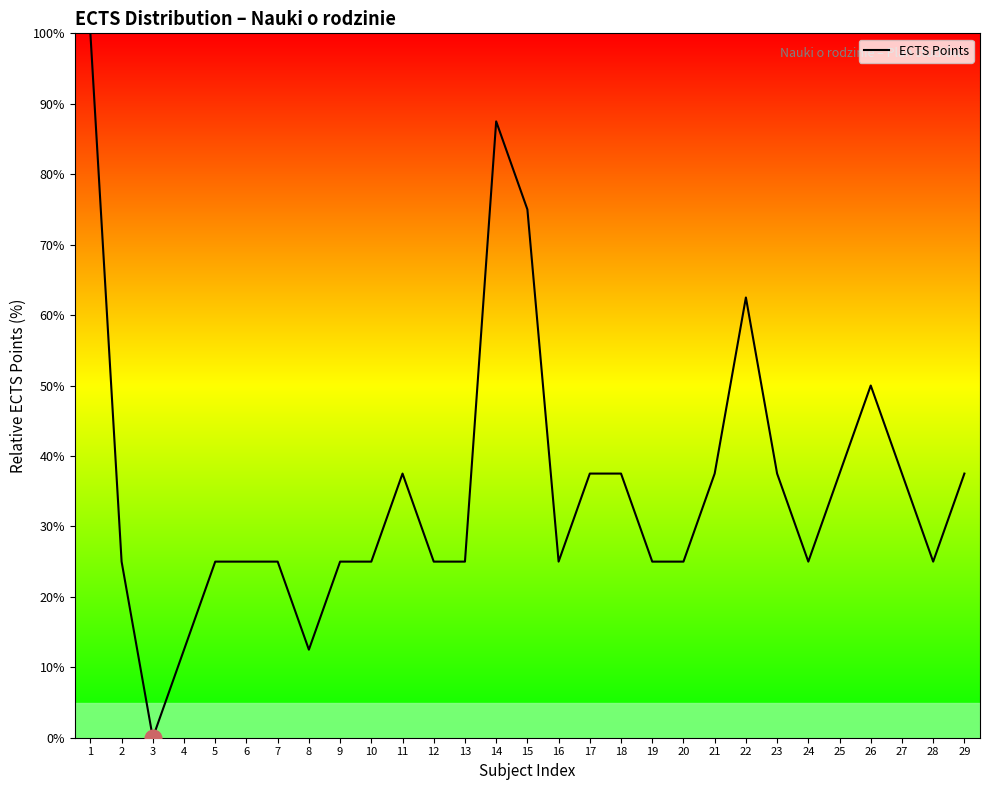

The value at 16 is 25.0. True or false?

True